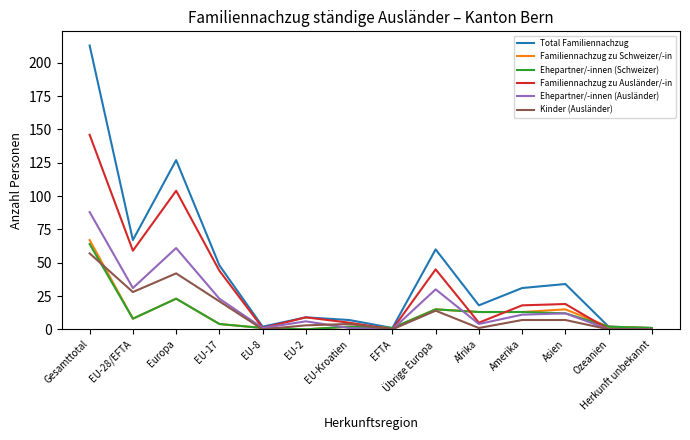

At which label is Total Familiennachzug closest to 107?

Europa